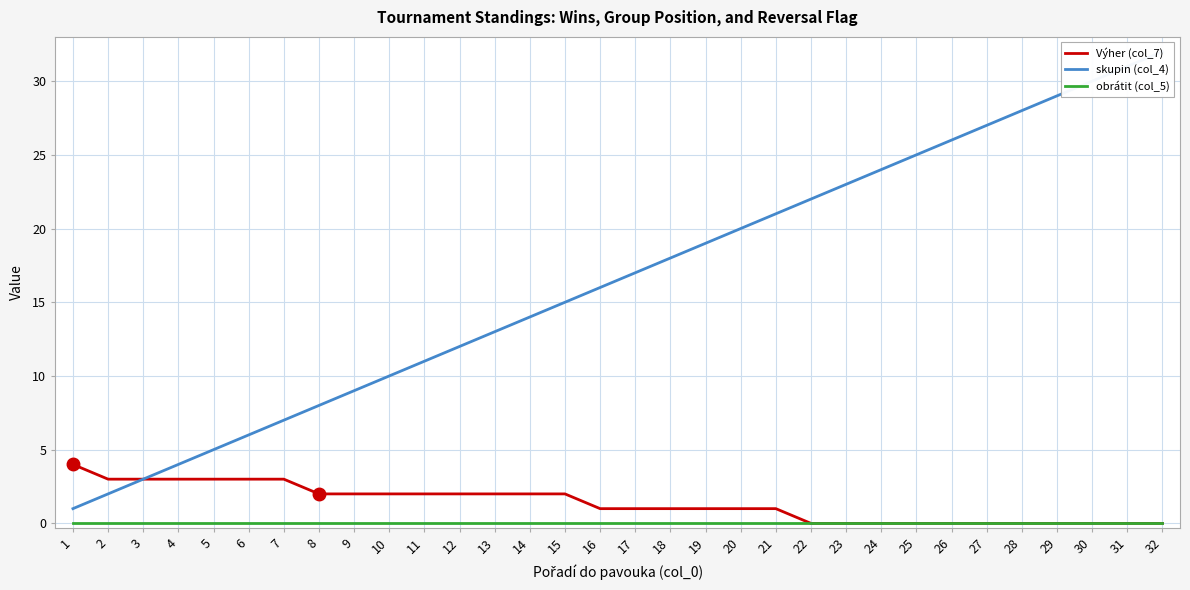

Is it true that skupin (col_4) equals 18 at 18?

True